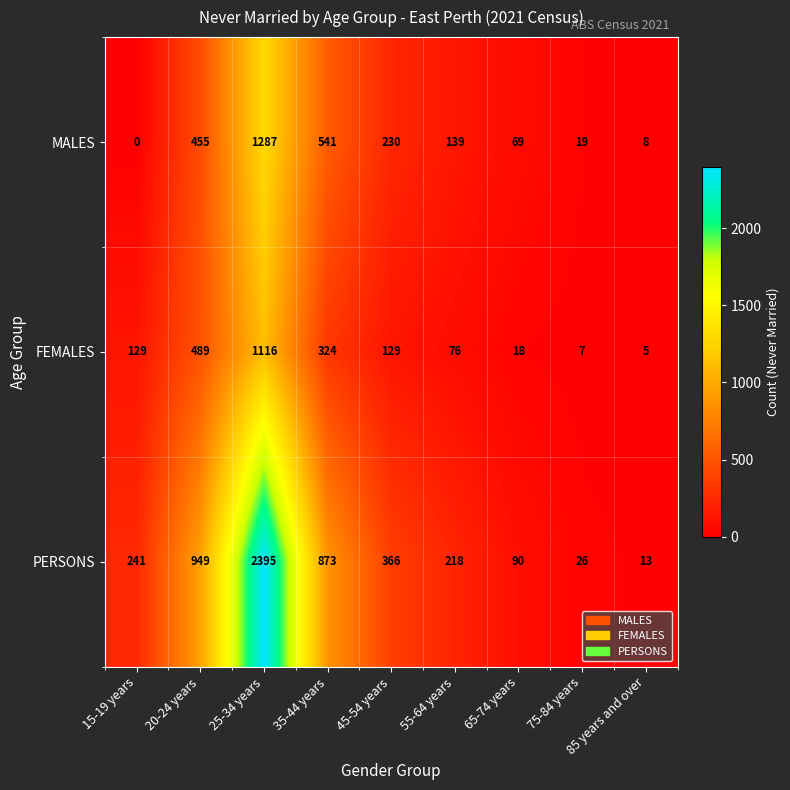

What is the average value of the PERSONS series?

575